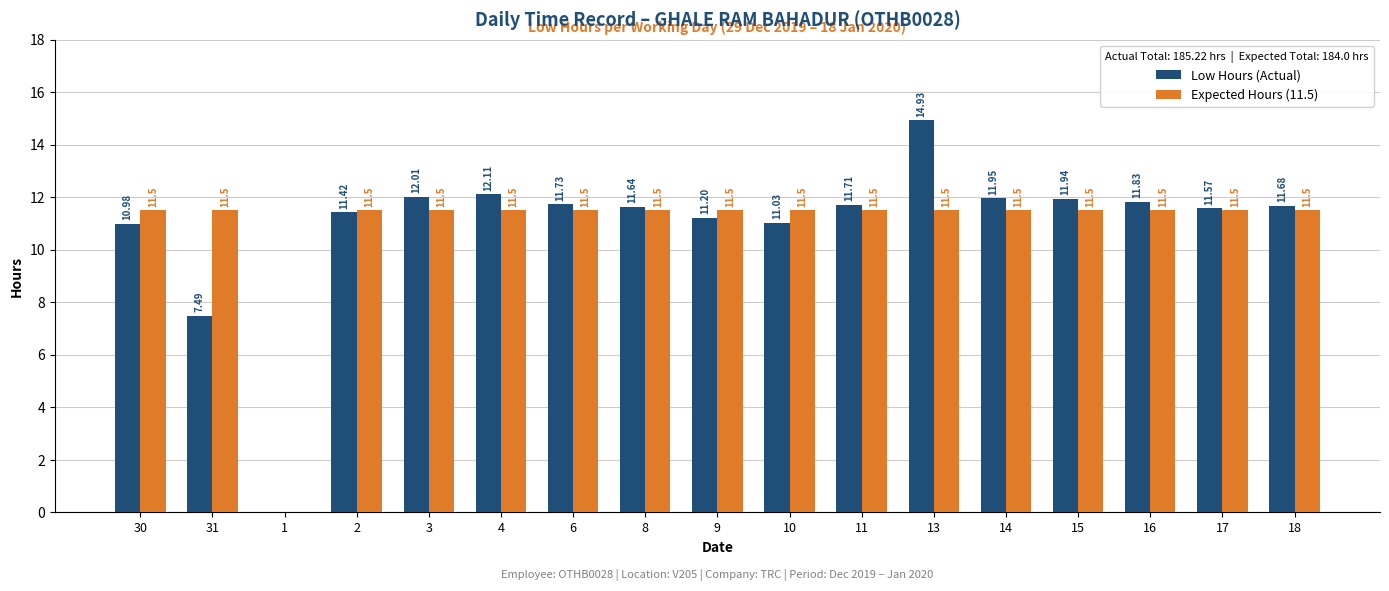

Which series changed the most between 9 and 17?

Low Hours (Actual)